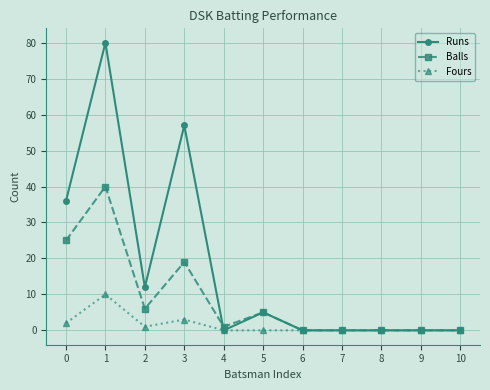

Rank the series by their maximum value, from highest to lowest.

Runs, Balls, Fours